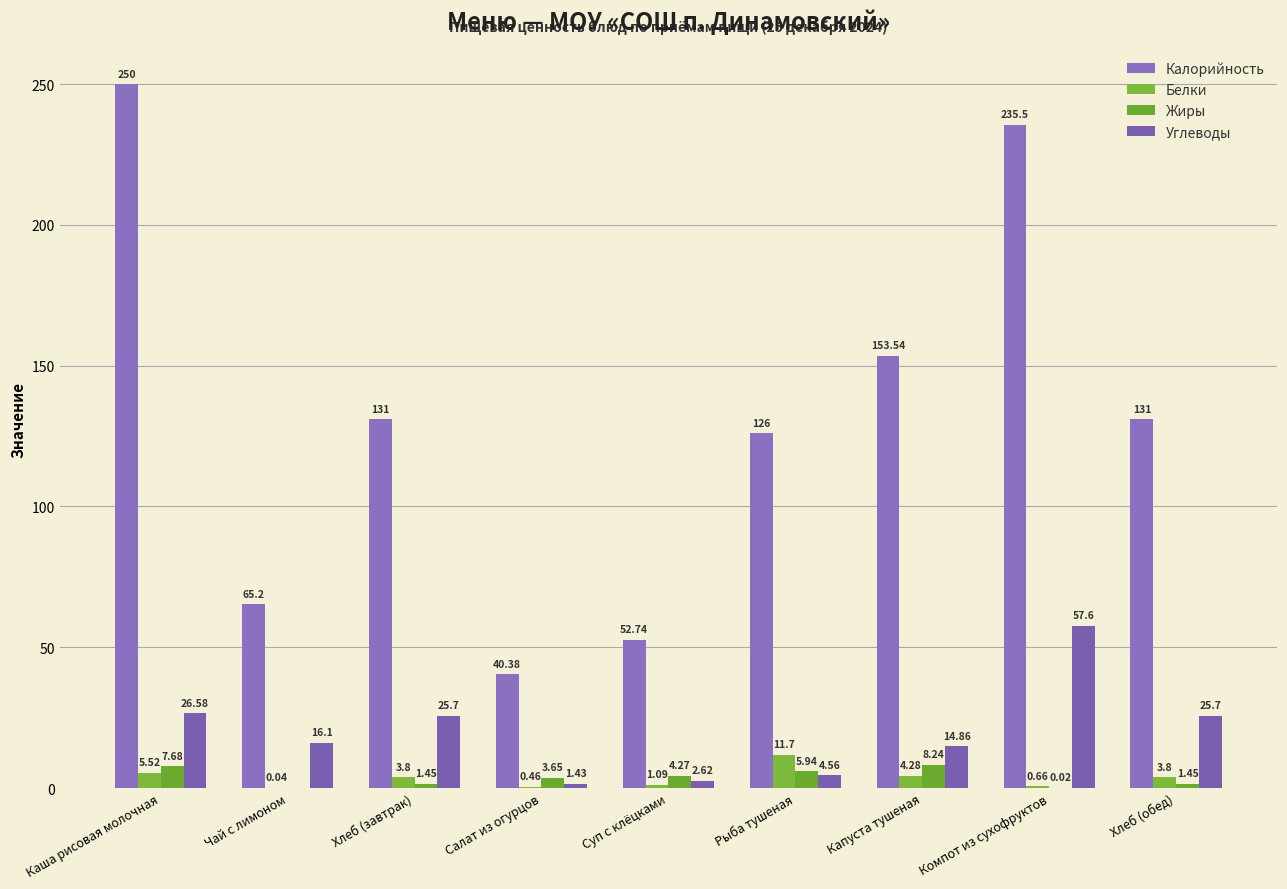

Count the number of data series in this chart.

4